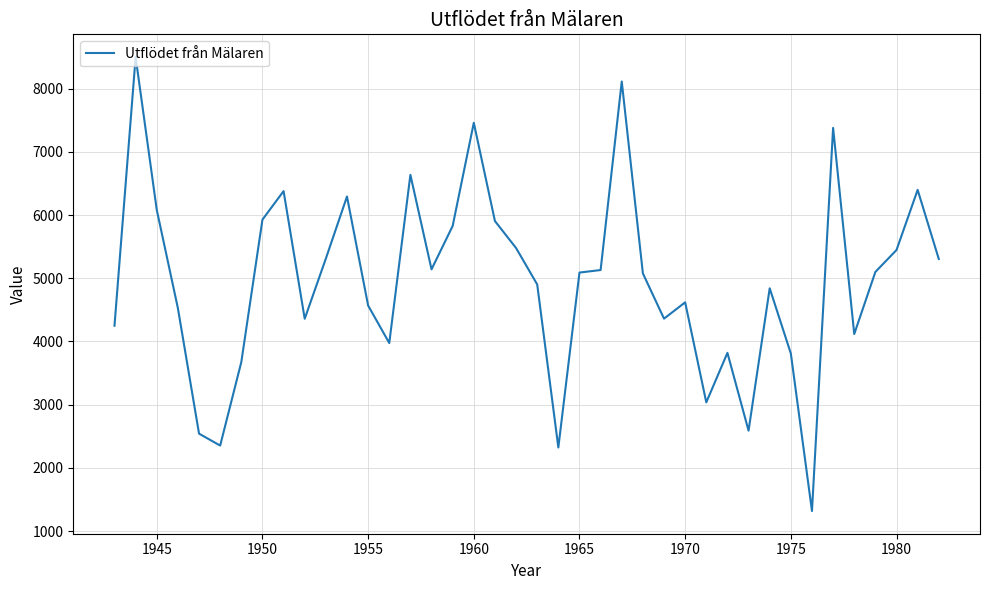

What is the difference between the maximum and minimum values?

7181.4